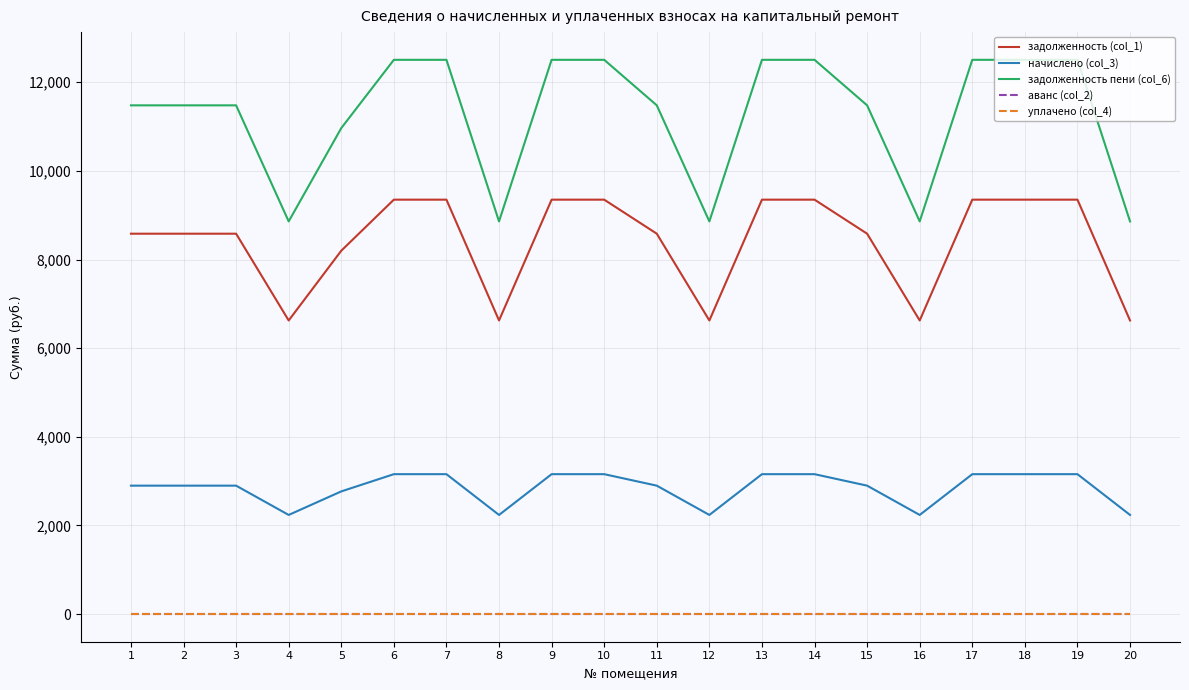

True or false: задолженность (col_1) has more than 0 points higher than both neighbors.

False